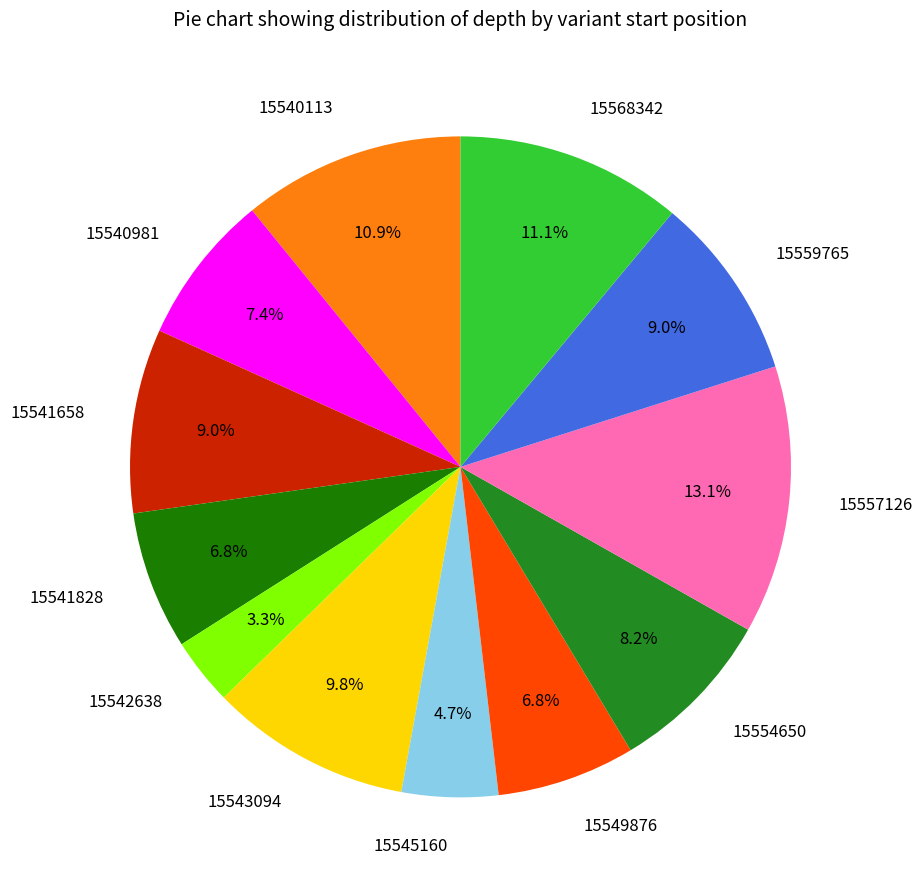

Combined, what portion of the pie is 15543094 and 15549876?

16.6%